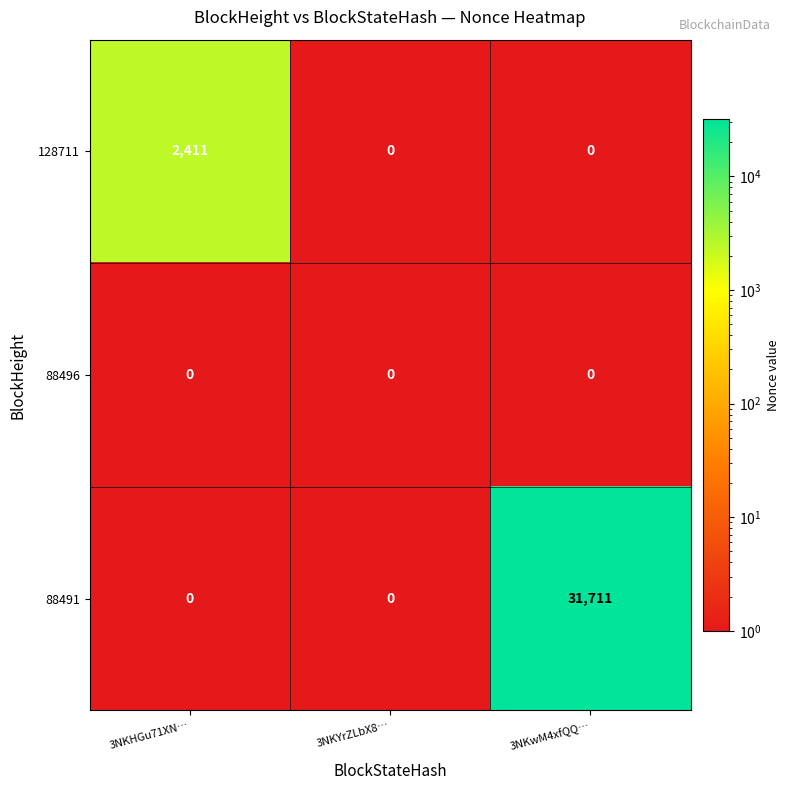

True or false: 88496 has a value of 0 at 3NKHGu71XN….

True